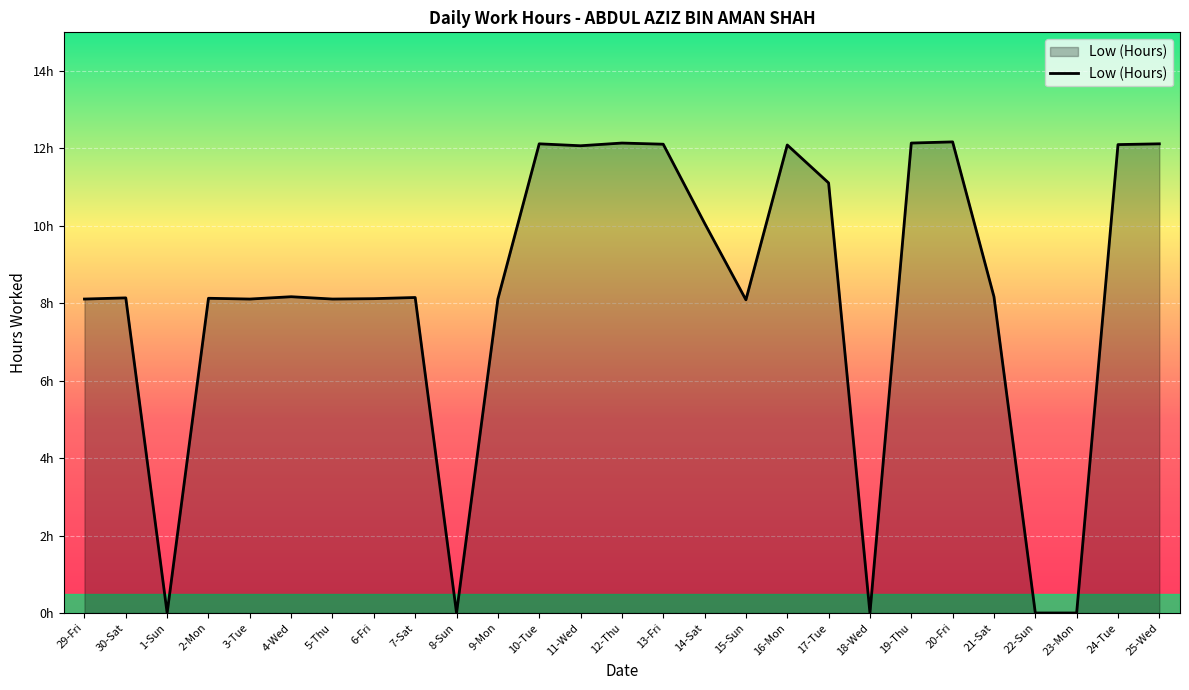

What is the label of the 18th point from the right?

8-Sun